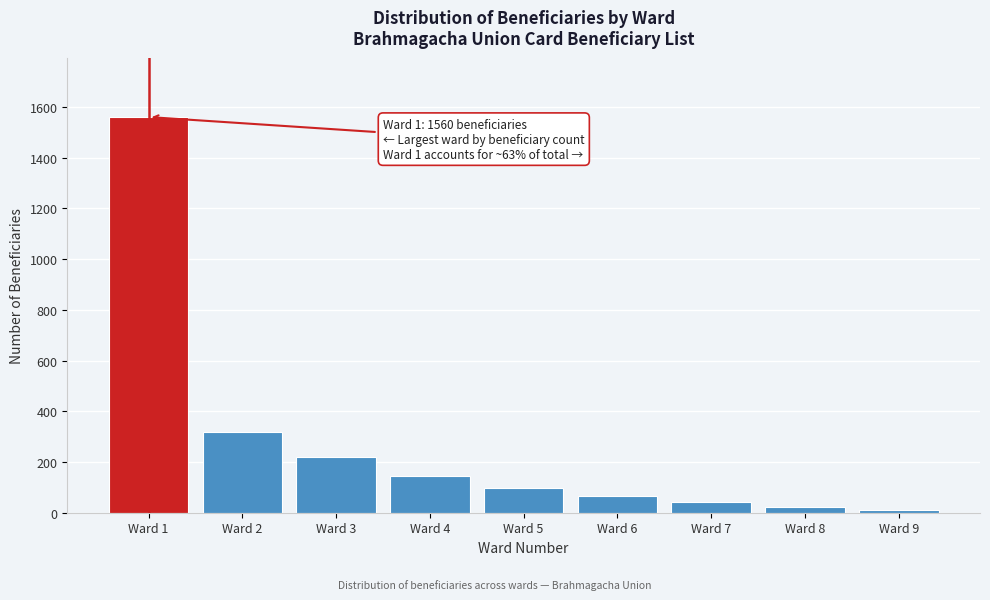

Reading left to right, extract all data points from this chart.

Ward 1=1560	Ward 2=320	Ward 3=218	Ward 4=145	Ward 5=98	Ward 6=67	Ward 7=42	Ward 8=24	Ward 9=10